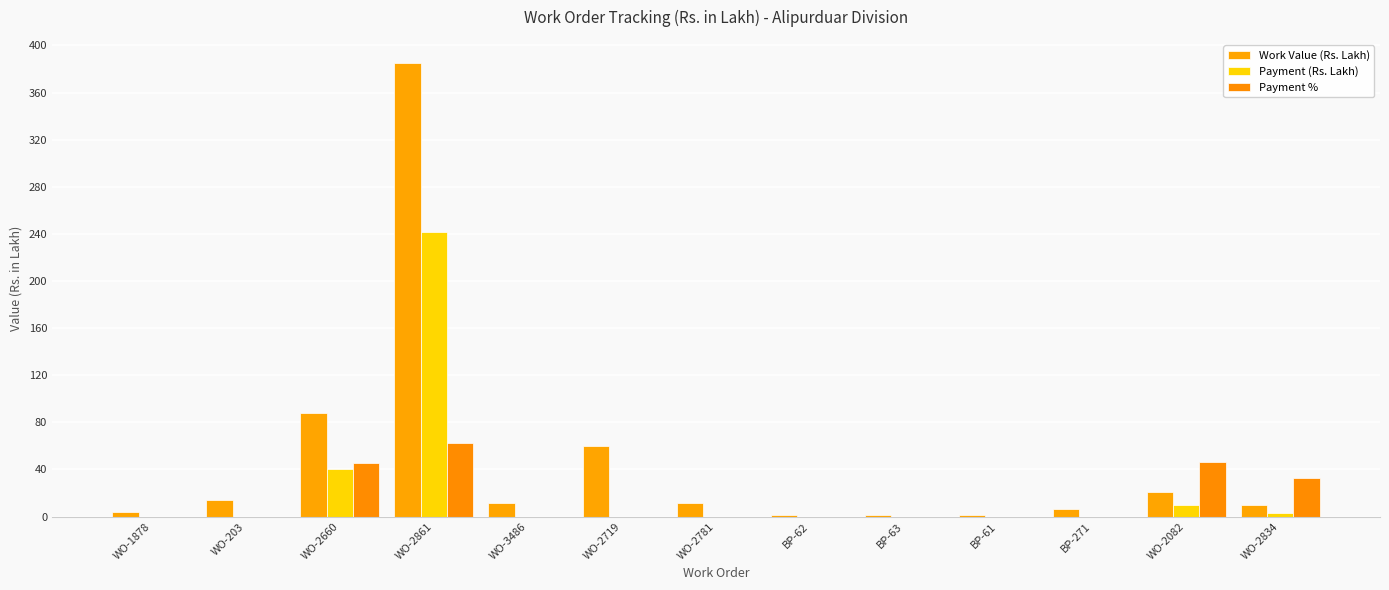

Rank the series by their maximum value, from lowest to highest.

Payment %, Payment (Rs. Lakh), Work Value (Rs. Lakh)